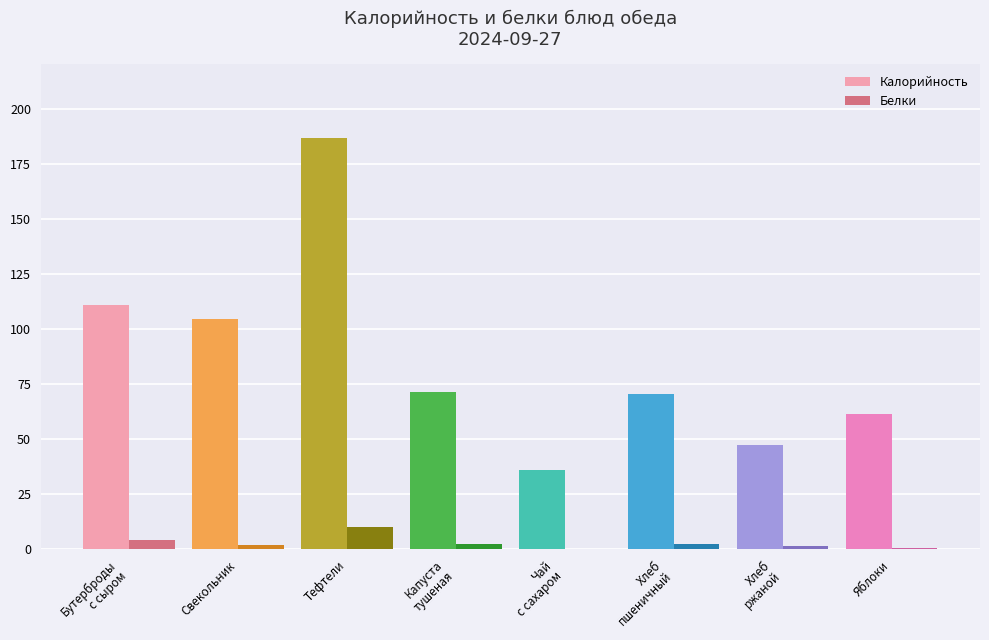

What is the total value across all series at Тефтели?

196.6